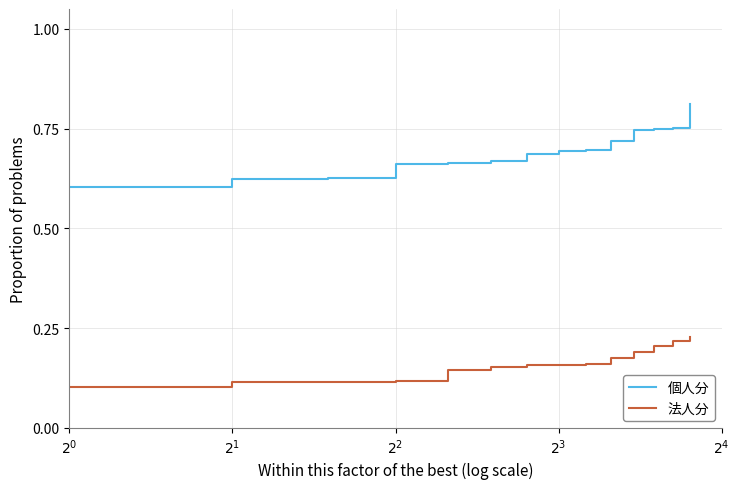

List the series in order of their peak value, lowest first.

法人分, 個人分